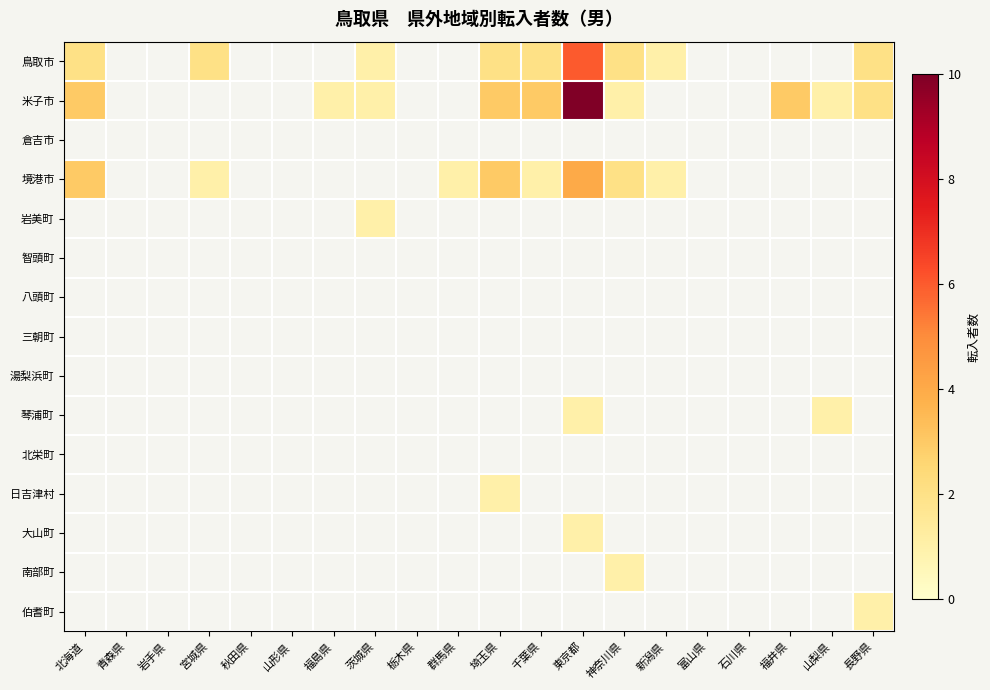

Rank the series at 富山県 from lowest to highest value.

鳥取市, 米子市, 倉吉市, 境港市, 岩美町, 智頭町, 八頭町, 三朝町, 湯梨浜町, 琴浦町, 北栄町, 日吉津村, 大山町, 南部町, 伯耆町